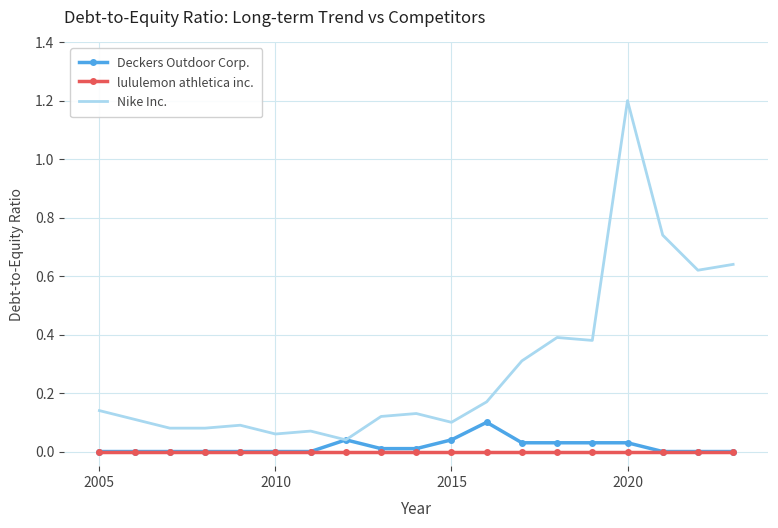

Rank the series by their maximum value, from lowest to highest.

lululemon athletica inc., Deckers Outdoor Corp., Nike Inc.